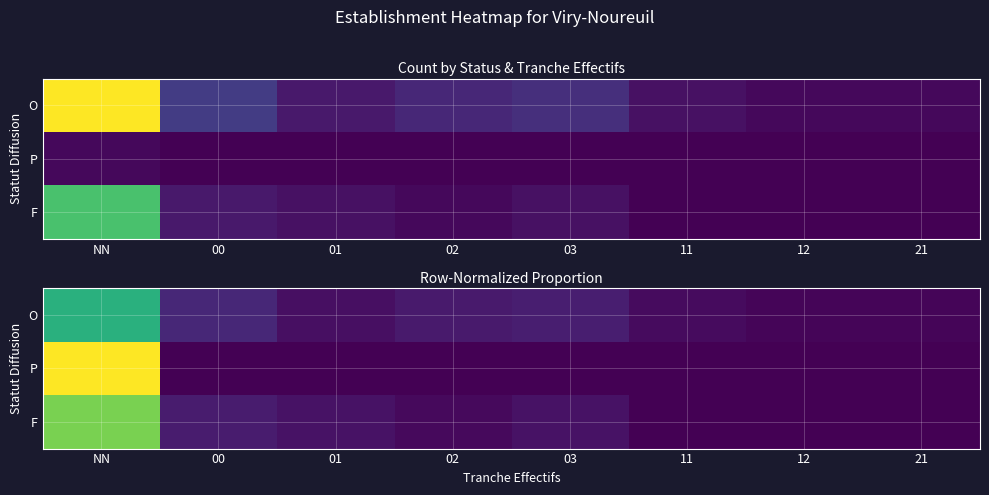

Is the value of F at 02 greater than the value of O at 12?

Yes